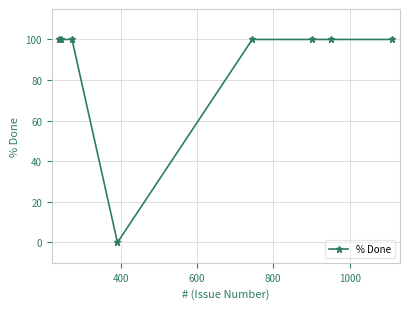

Reading left to right, list all the values displayed in this chart.

100	100	100	0	100	100	100	100